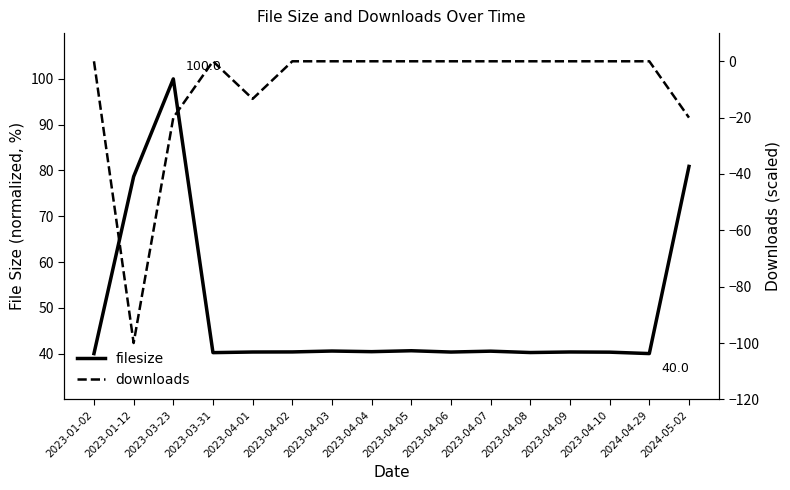

What is the label of the 9th point from the left?

2023-04-05